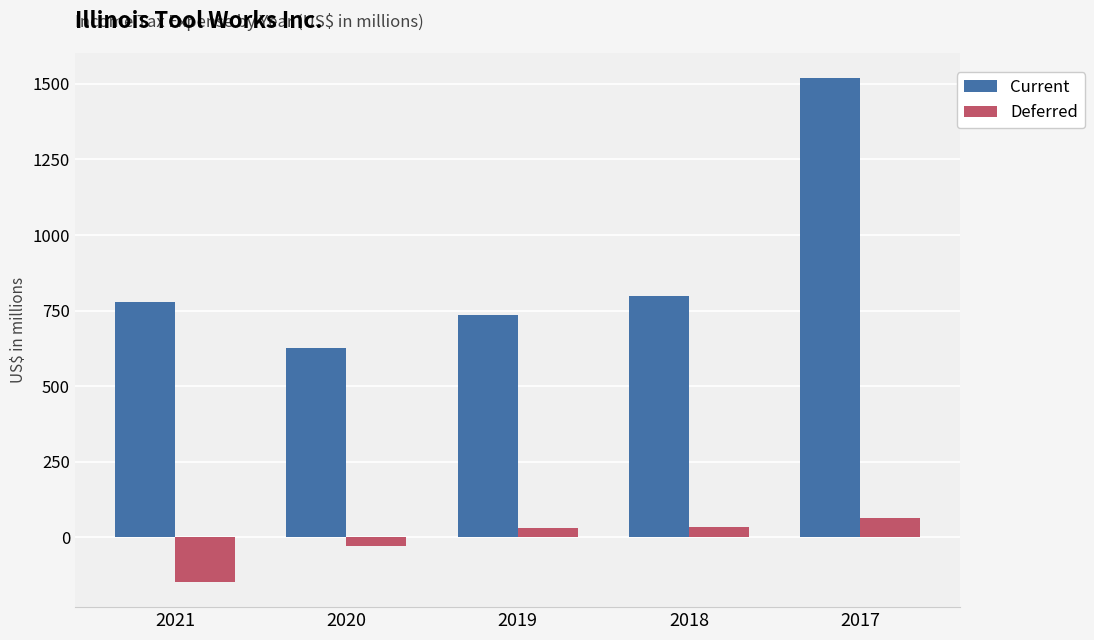

List the series in order of their peak value, highest first.

Current, Deferred